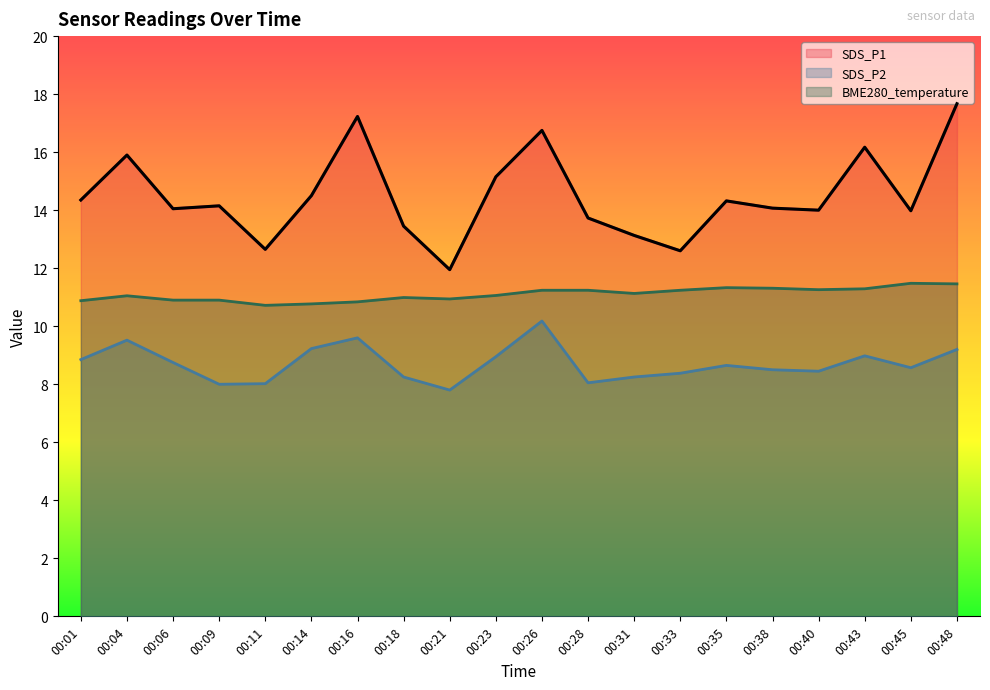

Where is SDS_P1 nearest to the value 14?

00:40